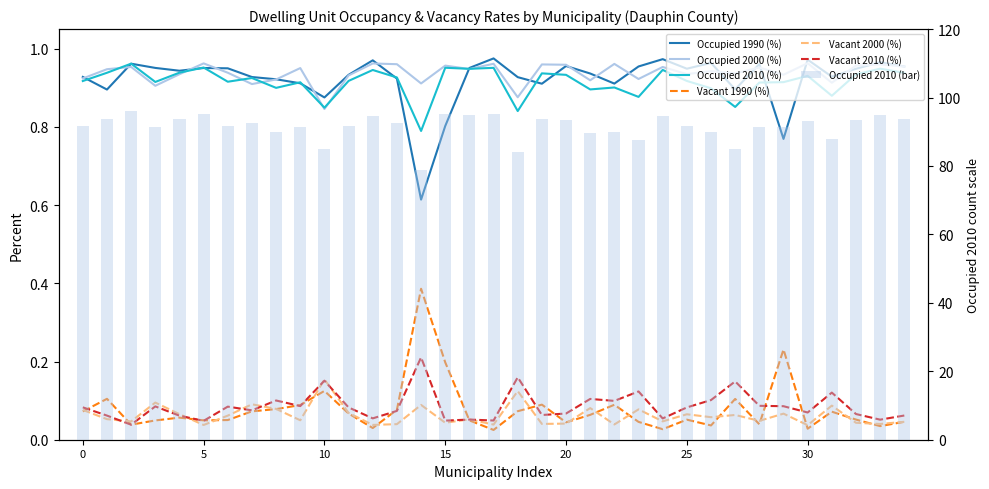

What is the average value of the Occupied 2000 (%) series?

0.9